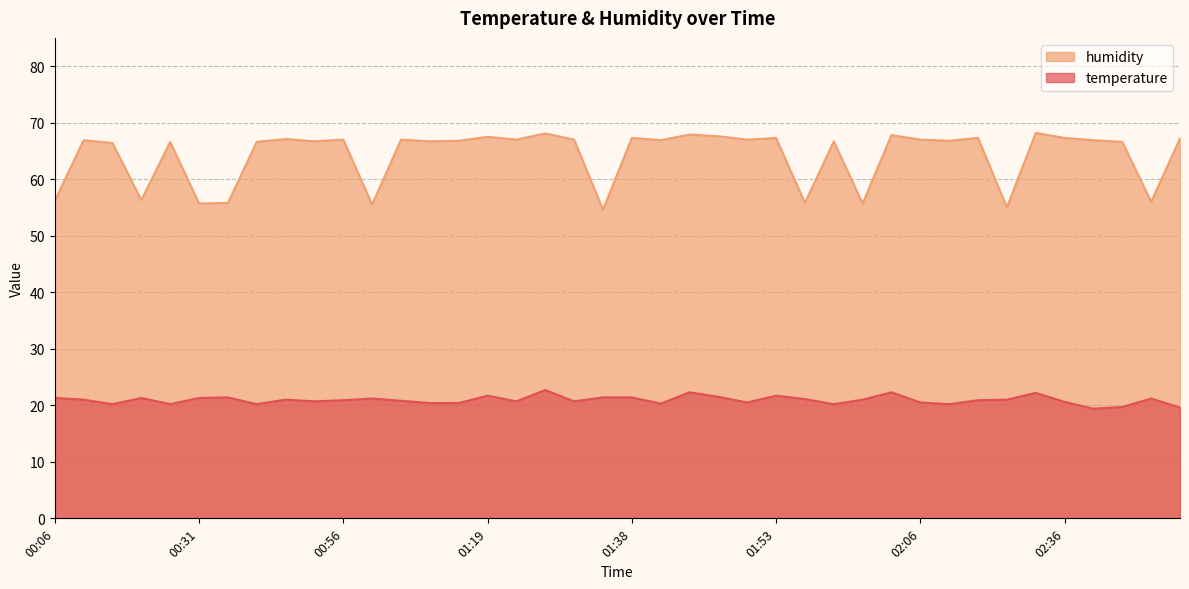

Is it true that temperature equals 28.5 at 01:48?

False